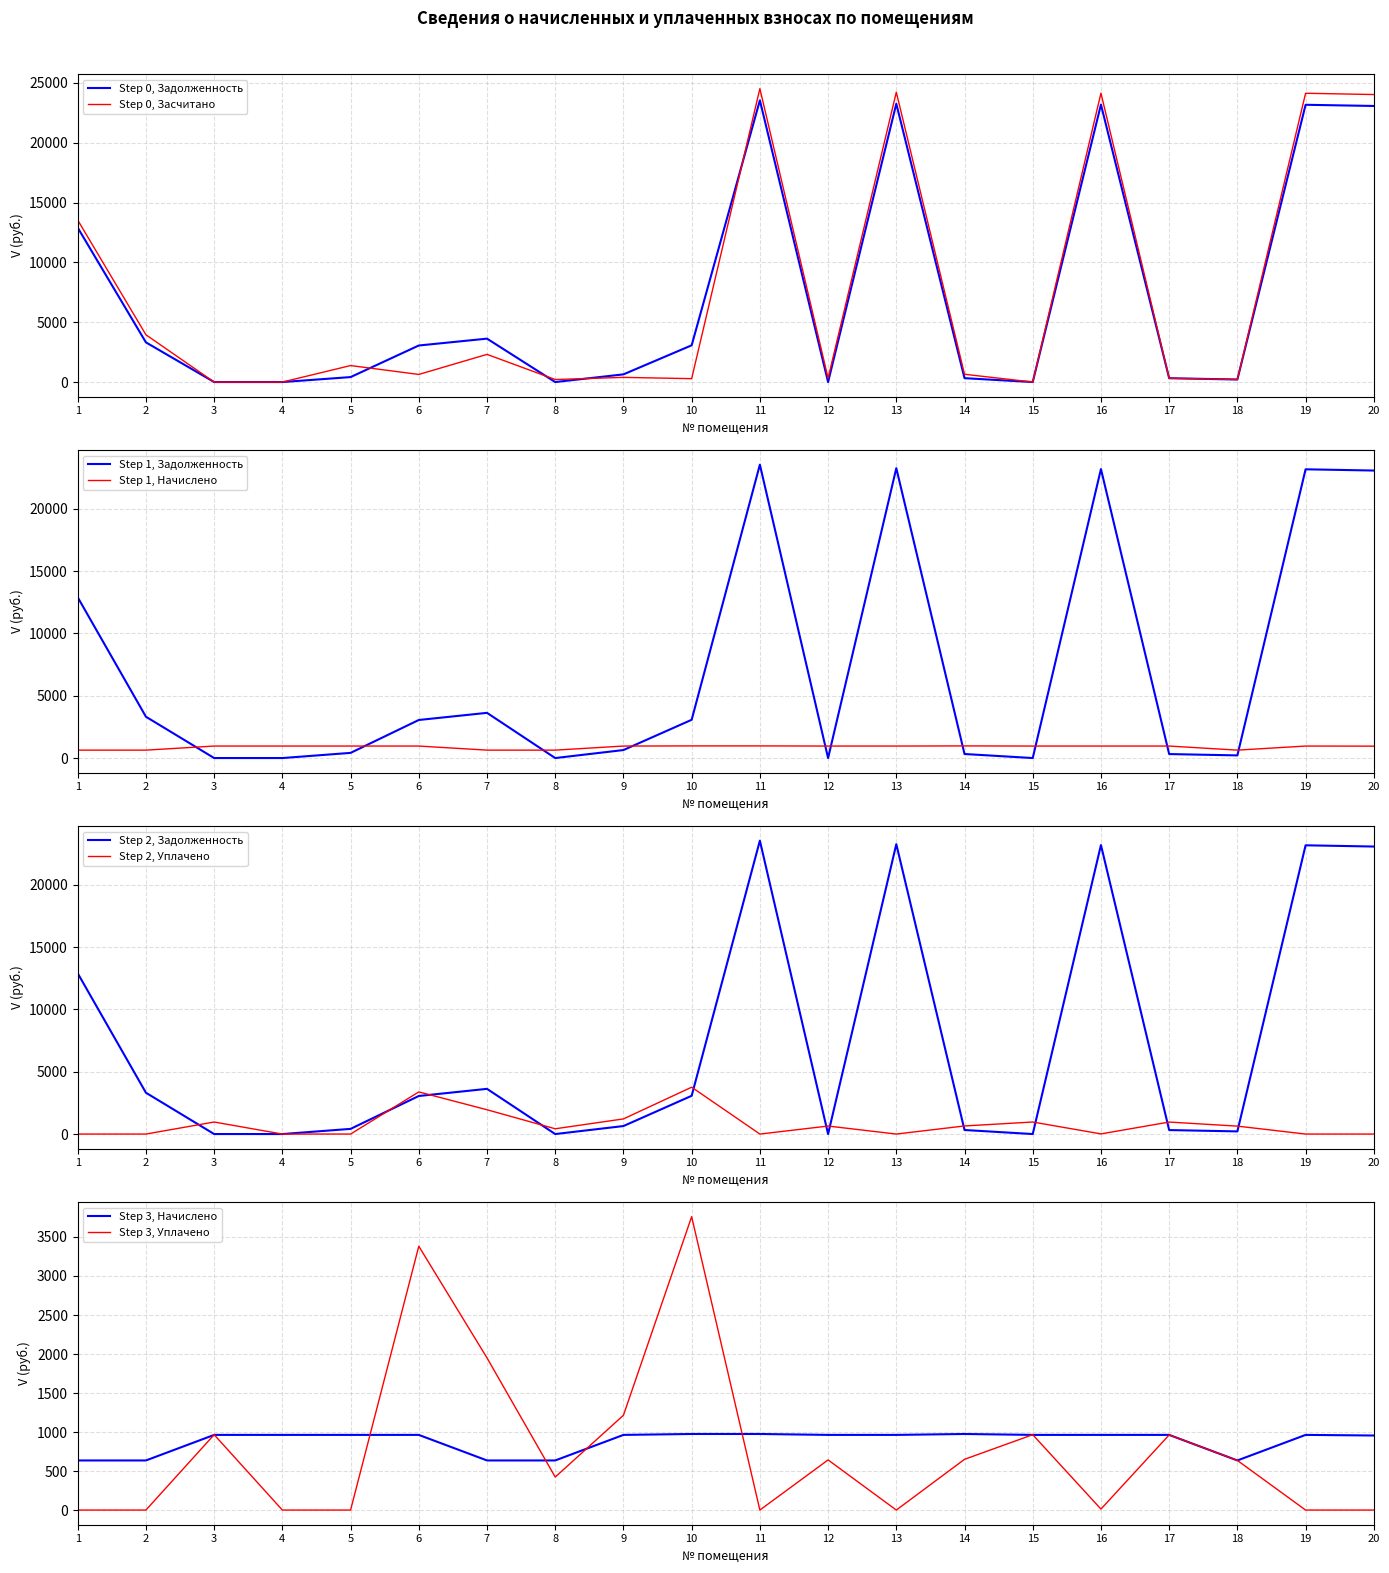

Where do задолженность (col_1) and засчитано (col_6) first cross each other?

2 and 3